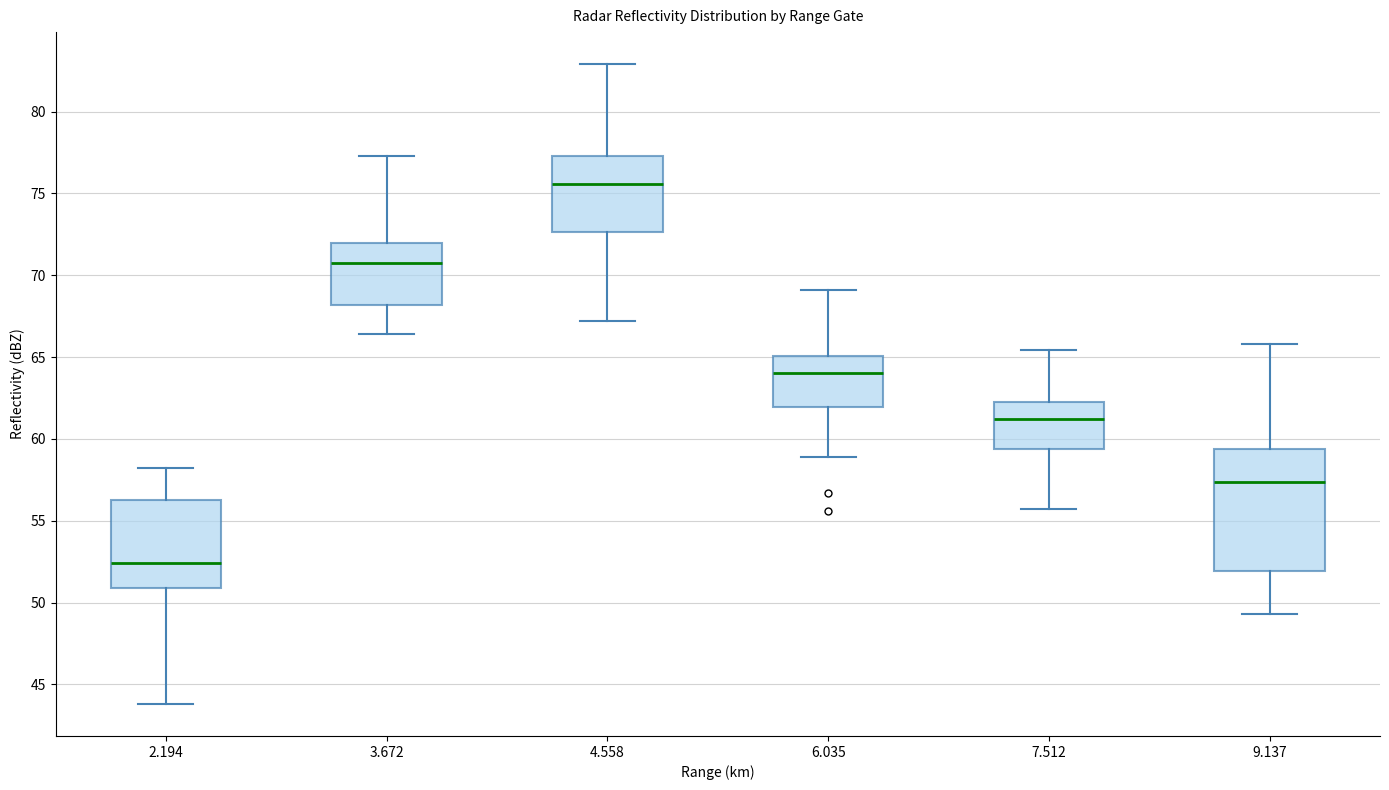

Where does the median line of the box at x = 7.512 sit on the y-axis? The values are not printed on the chart, so give them approximately, as read against the axis.

61.0